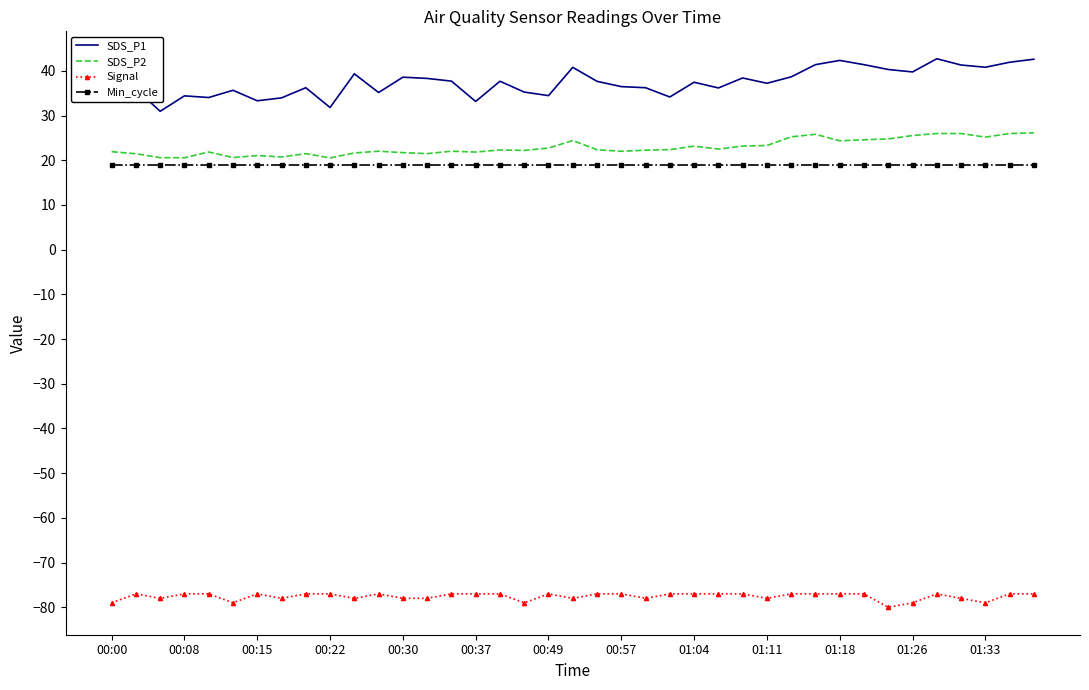

True or false: SDS_P1 and SDS_P2 intersect in this chart.

False